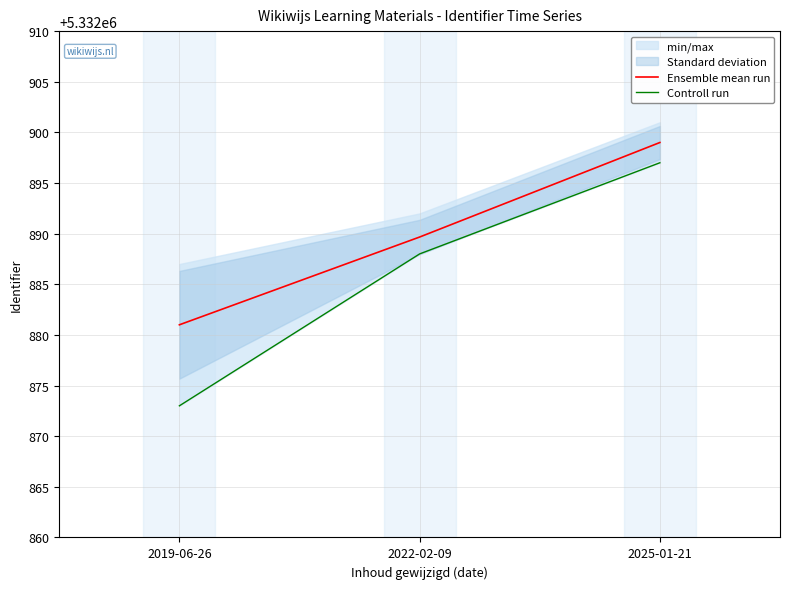

The value of Ensemble mean run at 2025-01-21 is 5332899.0. True or false?

True